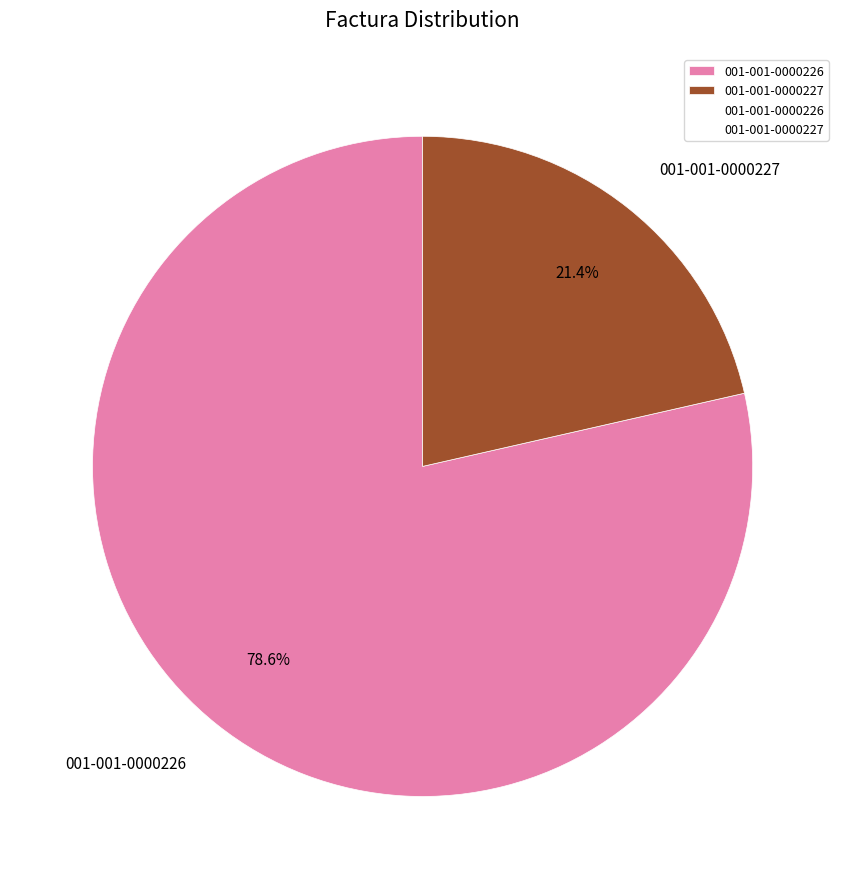

Rank the categories by value from highest to lowest.

001-001-0000226, 001-001-0000227